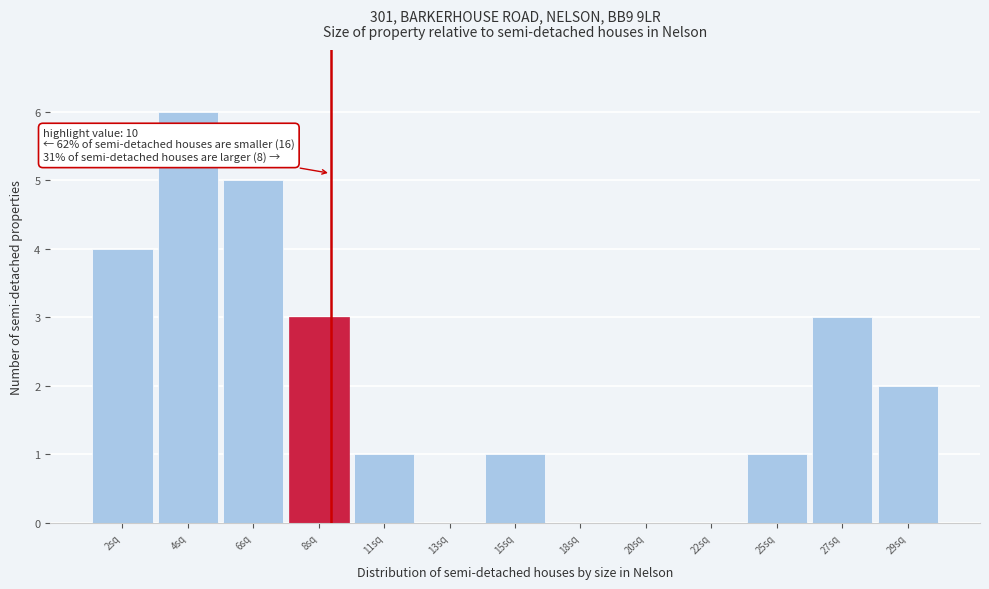

Reading left to right, what are all the values shown in this chart?

2sq=4	4sq=6	6sq=5	8sq=3	11sq=1	13sq=0	15sq=1	18sq=0	20sq=0	22sq=0	25sq=1	27sq=3	29sq=2